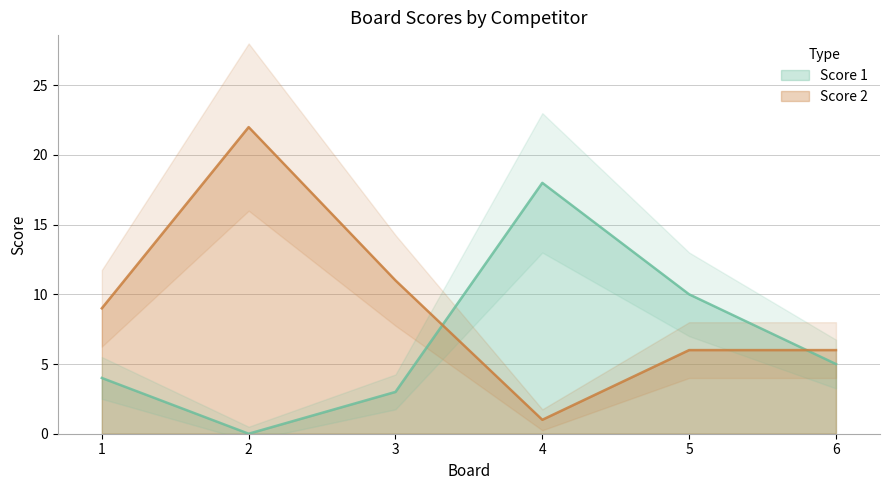

Reading left to right, extract all data points from this chart.

Score 1: 4	0	3	18	10	5
Score 2: 9	22	11	1	6	6